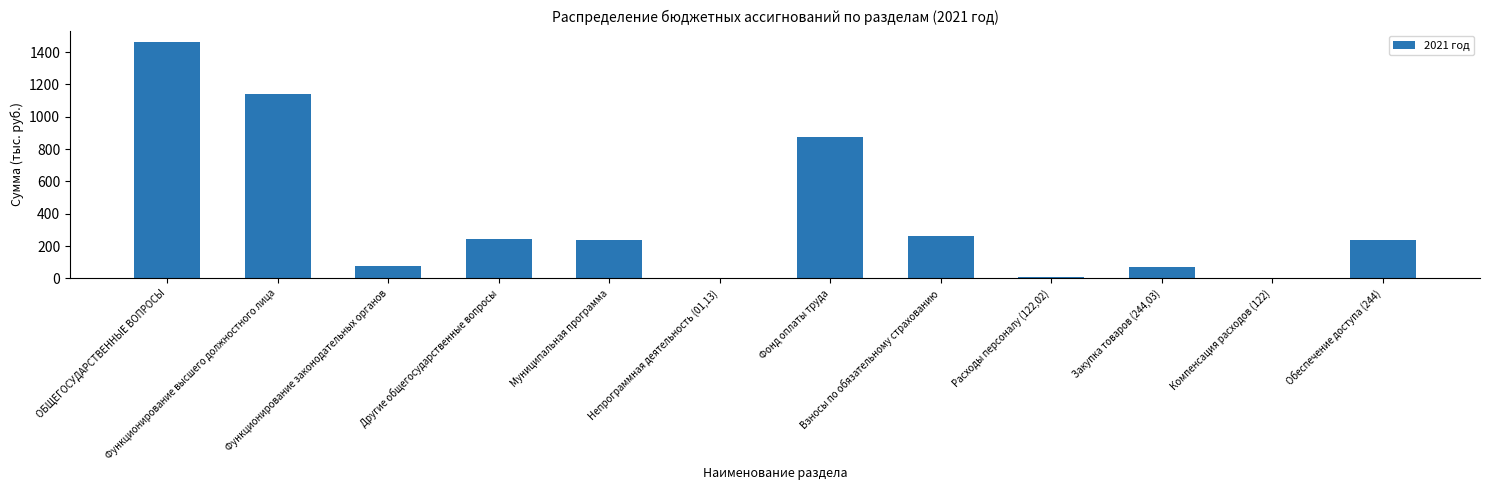

Which category has the highest value across all series?

ОБЩЕГОСУДАРСТВЕННЫЕ ВОПРОСЫ